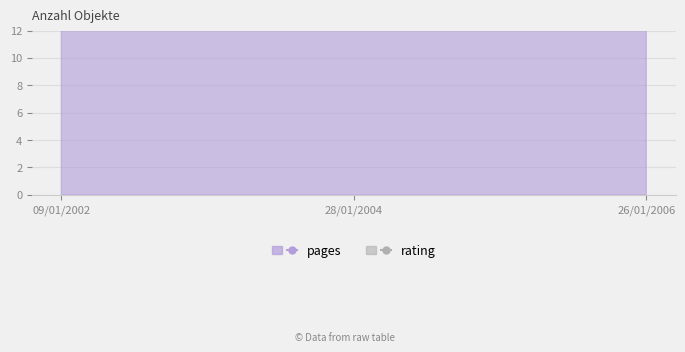

What is the smallest value displayed?

46